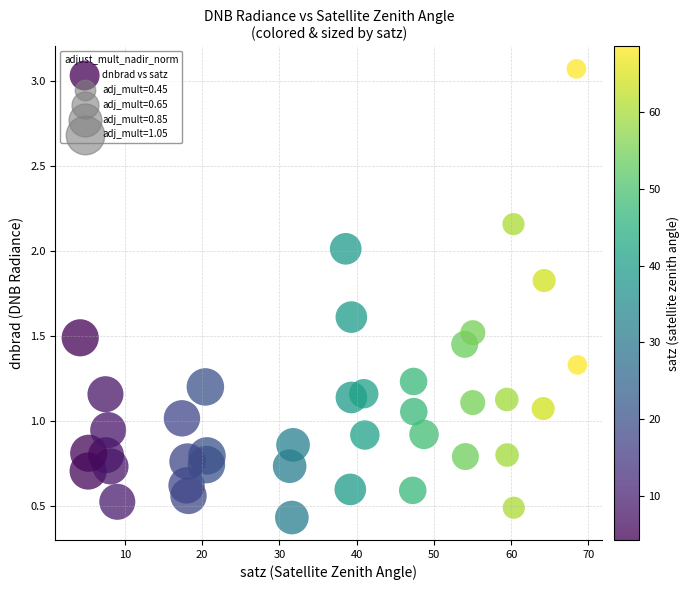

What is the range of Y values (max minus min)?

2.6